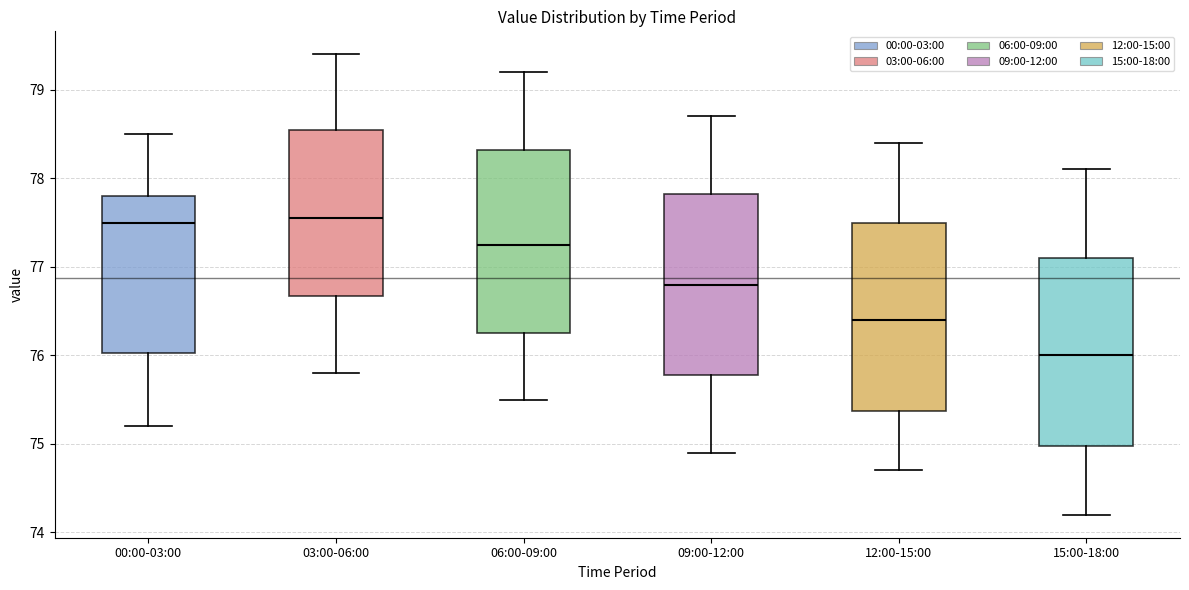

Reading left to right, transcribe this box plot: for each box, give where its median line is, the range the box spans, and where its two whiskers end, as read against the y-axis. The values are not printed on the chart, so give them approximately, as read against the axis.

00:00-03:00: median 77.5, box 76.0 to 77.8, whiskers 75.2 to 78.5
03:00-06:00: median 77.6, box 76.7 to 78.6, whiskers 75.8 to 79.4
06:00-09:00: median 77.3, box 76.3 to 78.3, whiskers 75.5 to 79.2
09:00-12:00: median 76.8, box 75.8 to 77.8, whiskers 74.9 to 78.7
12:00-15:00: median 76.4, box 75.4 to 77.5, whiskers 74.7 to 78.4
15:00-18:00: median 76.0, box 75.0 to 77.1, whiskers 74.2 to 78.1